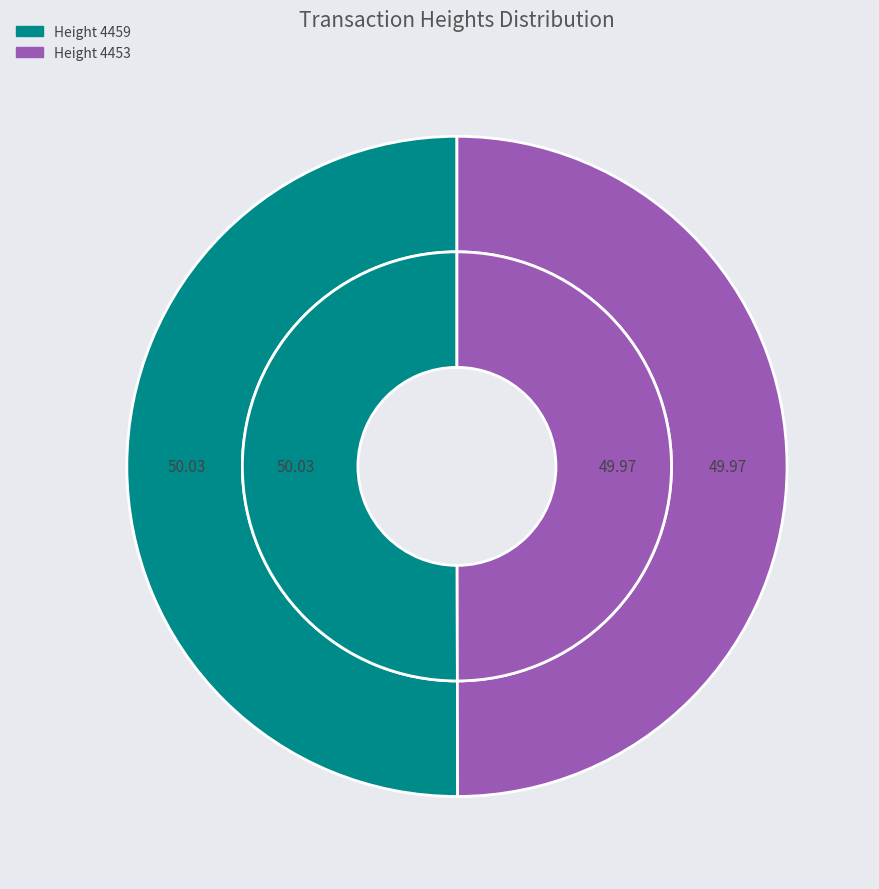

What is the smallest slice in the pie chart?

4453